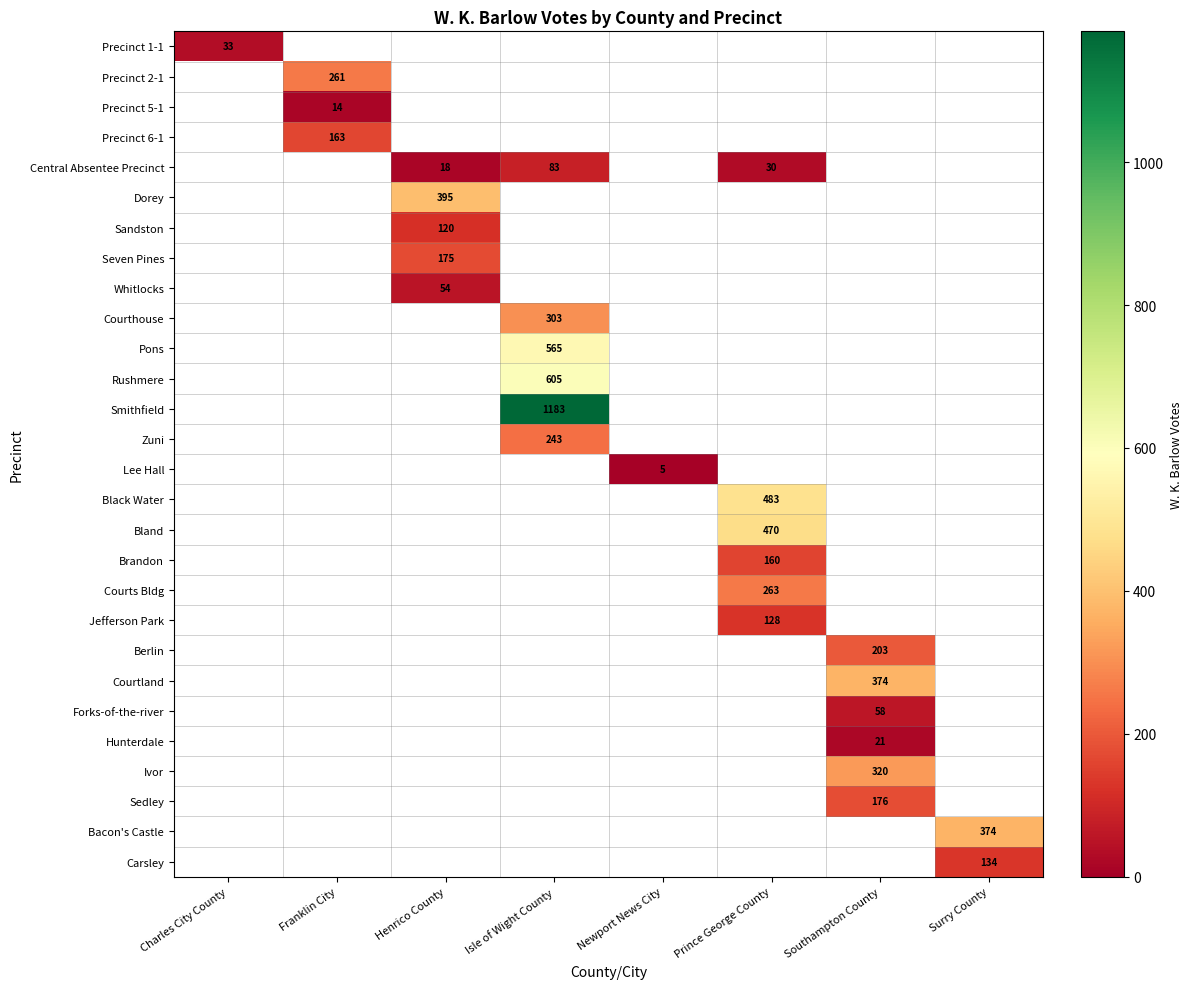

Which has a higher value, Newport News City or Isle of Wight County?

Isle of Wight County